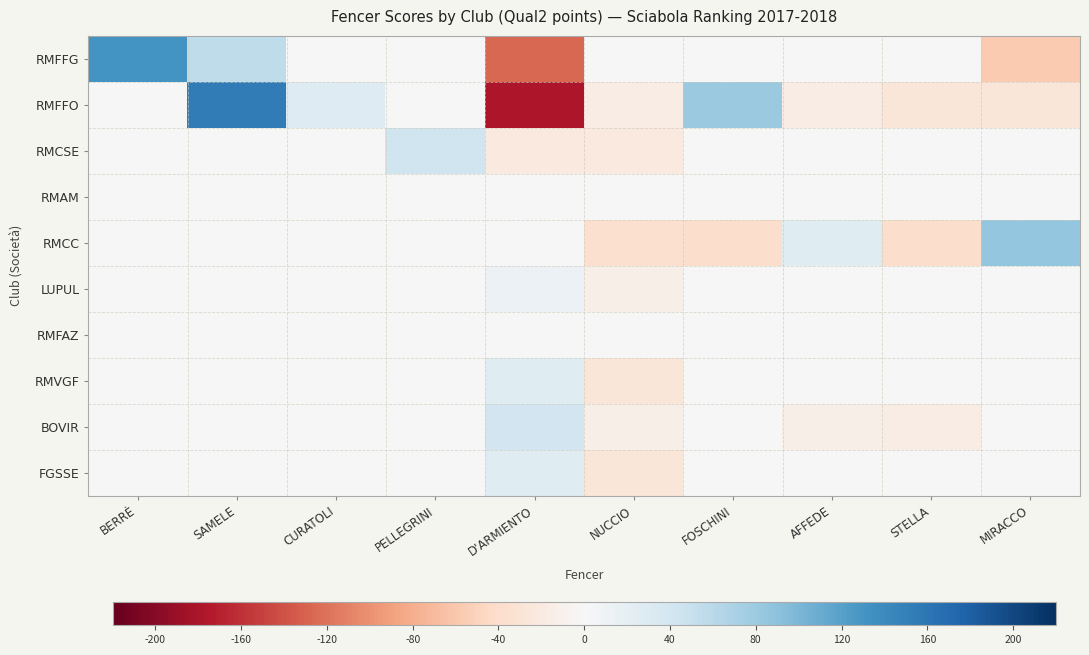

Between D'ARMIENTO and NUCCIO, which is larger?

NUCCIO